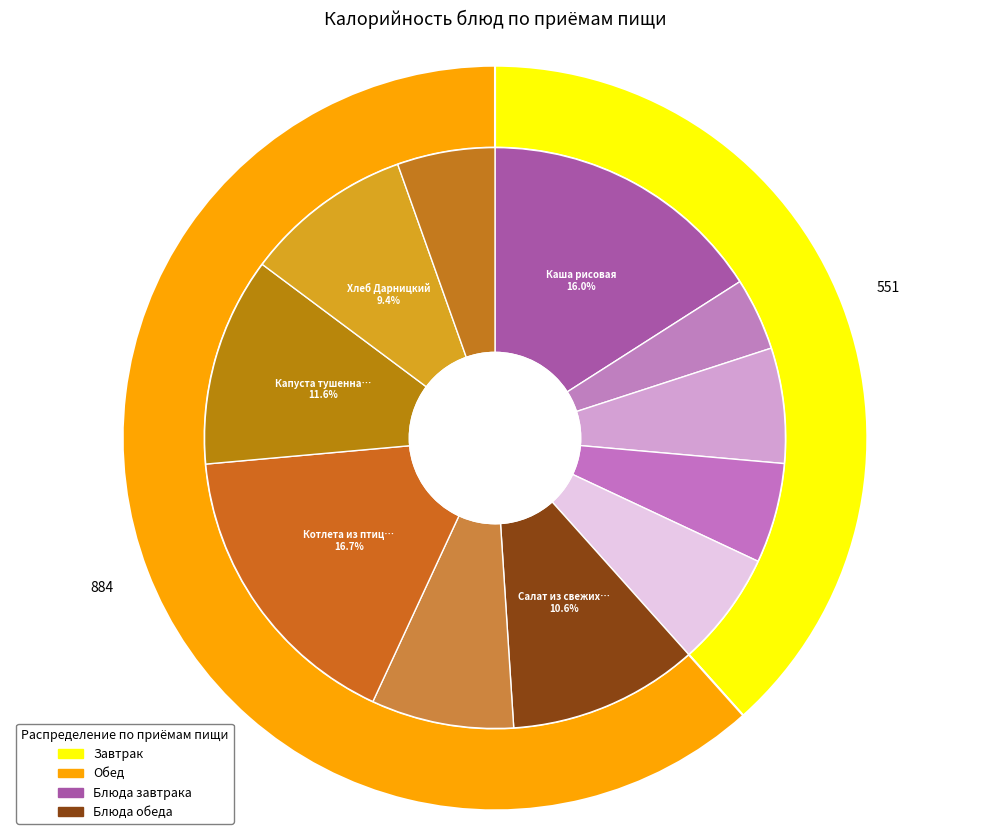

Do Хлеб Дарницкий and Напиток Витошка together represent more than half of the pie?

No